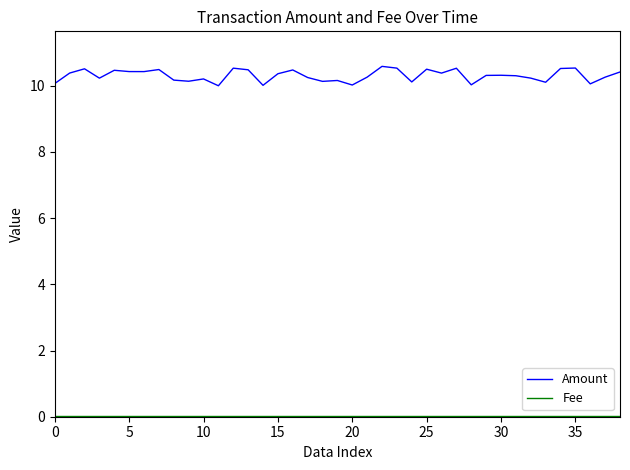

What is the highest value of the Amount series?

10.6